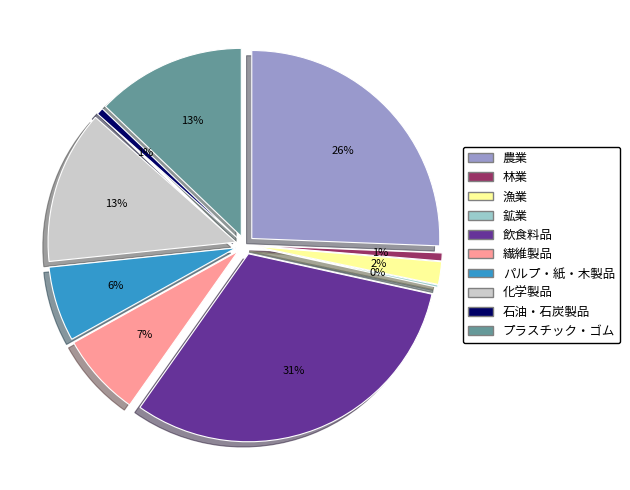

Is プラスチック・ゴム the majority of the pie?

No